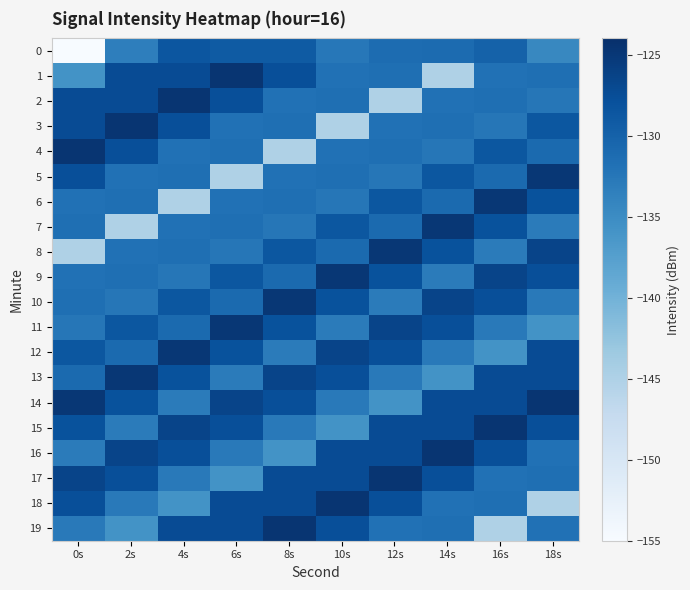

Which has a higher value, 6s or 0s?

6s